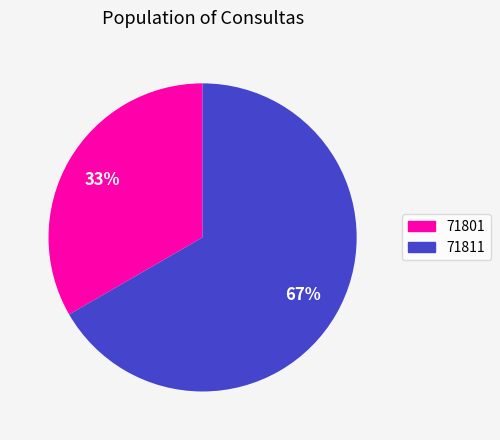

Which has a higher value, 71811 or 71801?

71811